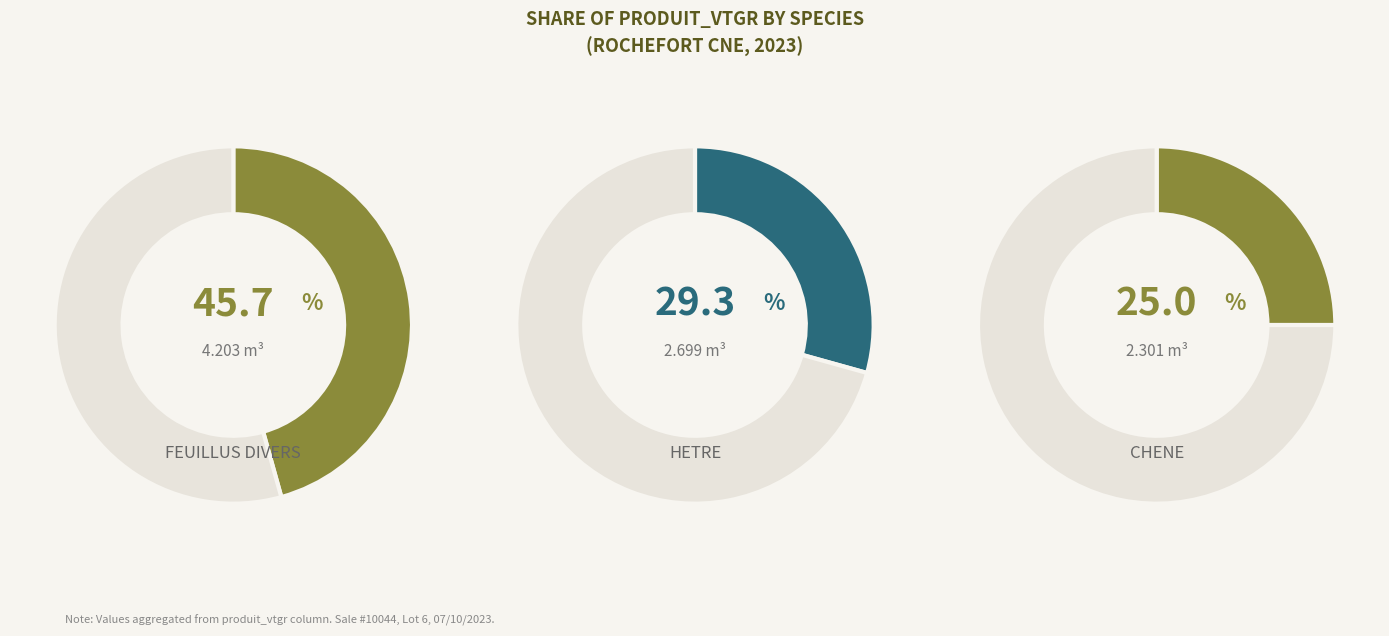

To the nearest percent, what is the average slice percentage?

33%